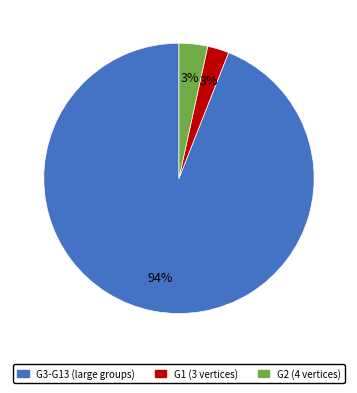

To the nearest percent, what is the average slice percentage?

33%